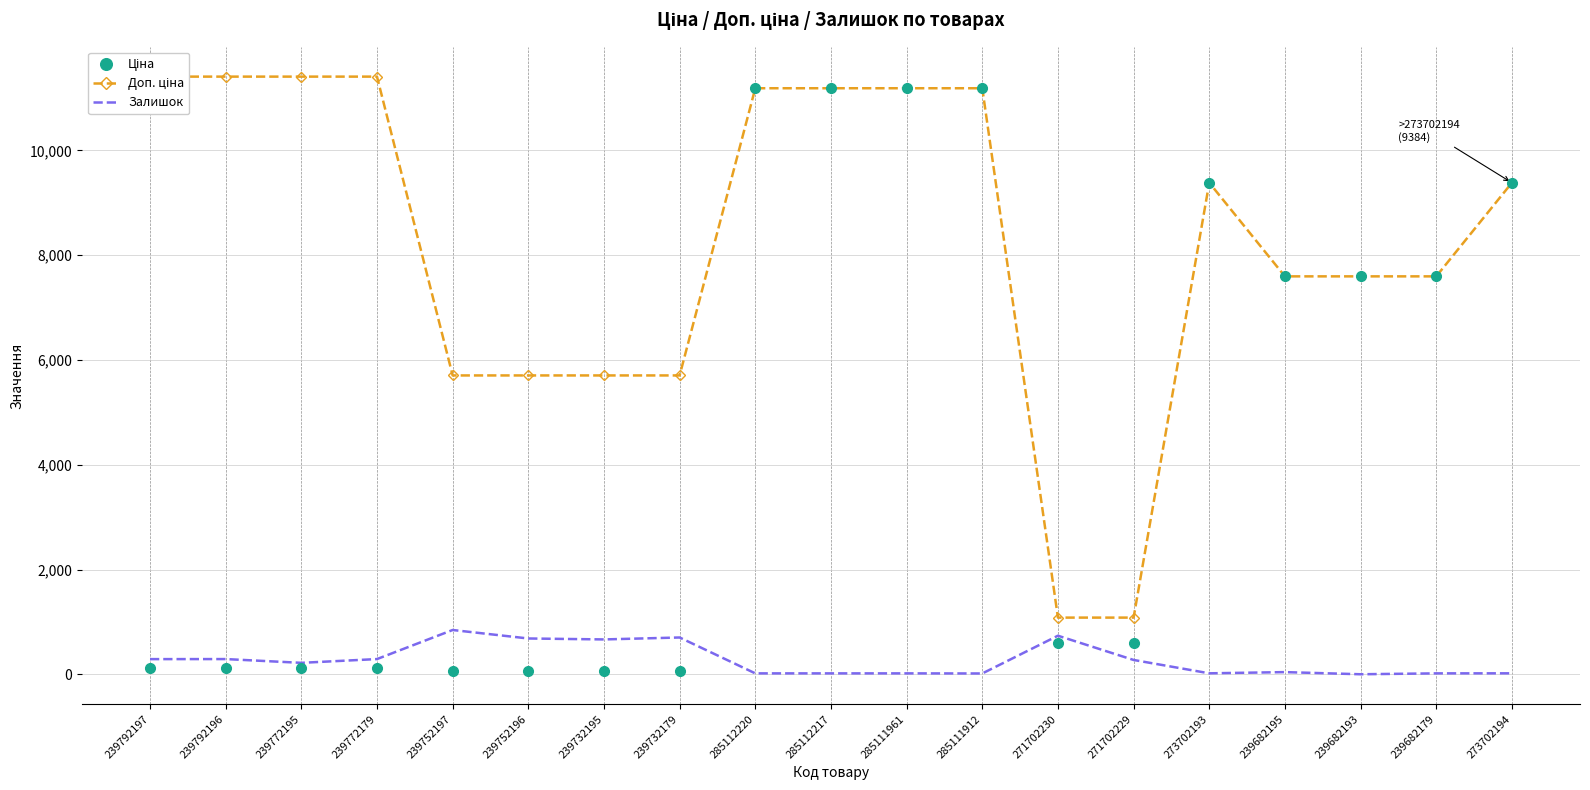

Reading right to left, list all the values displayed in this chart.

Ціна: 9384.0	7596.5	7596.5	7596.5	9384.0	589.9	589.9	11188.2	11188.2	11188.2	11188.2	57.0	57.0	57.0	57.0	114.1	114.1	114.1	114.1
Доп. ціна: 9384.0	7596.5	7596.5	7596.5	9384.0	1081.7	1081.7	11188.2	11188.2	11188.2	11188.2	5705.0	5705.0	5705.0	5705.0	11410.0	11410.0	11410.0	11410.0
Залишок: 18.0	17.0	0.0	41.0	18.0	273.0	736.0	15.0	17.0	17.0	17.0	702.0	665.0	683.0	845.0	290.0	218.0	290.0	289.0